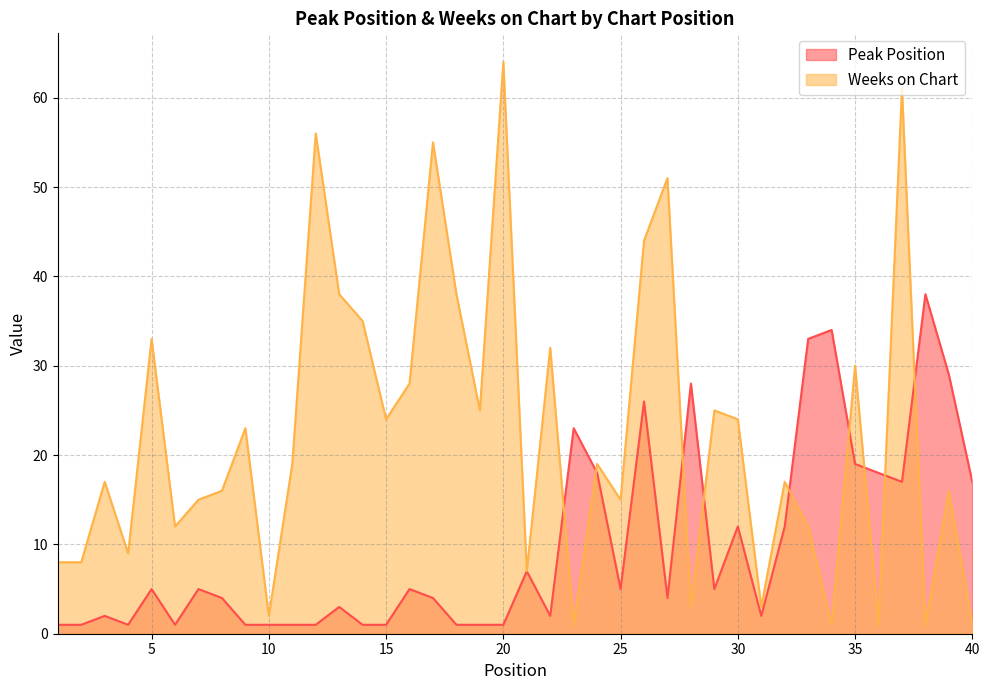

What is the highest value of the Weeks on Chart series?

64